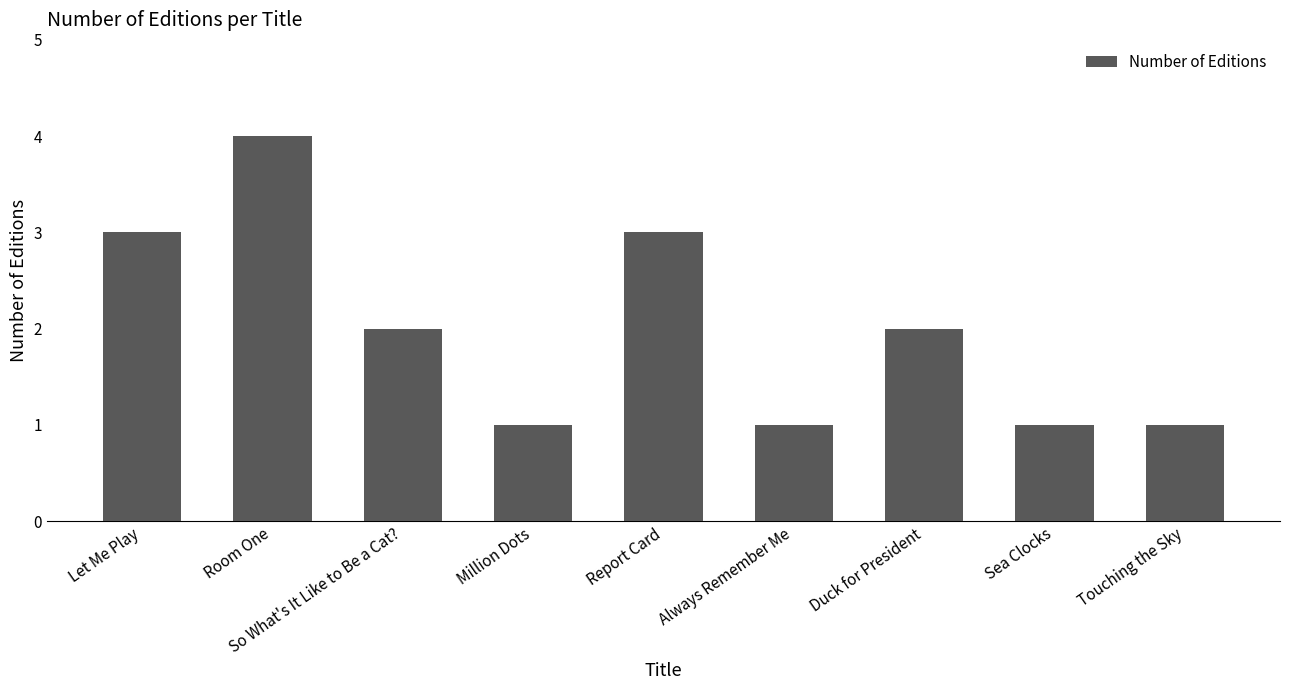

What is the label of the 7th bar from the right?

So What's It Like to Be a Cat?